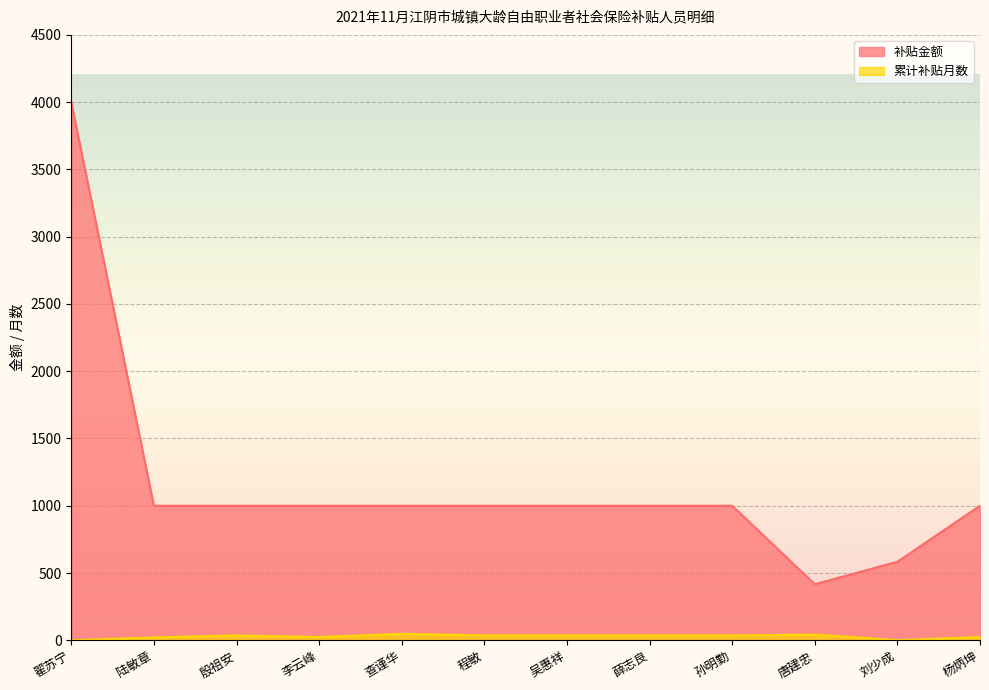

True or false: 补贴金额 and 累计补贴月数 intersect in this chart.

False